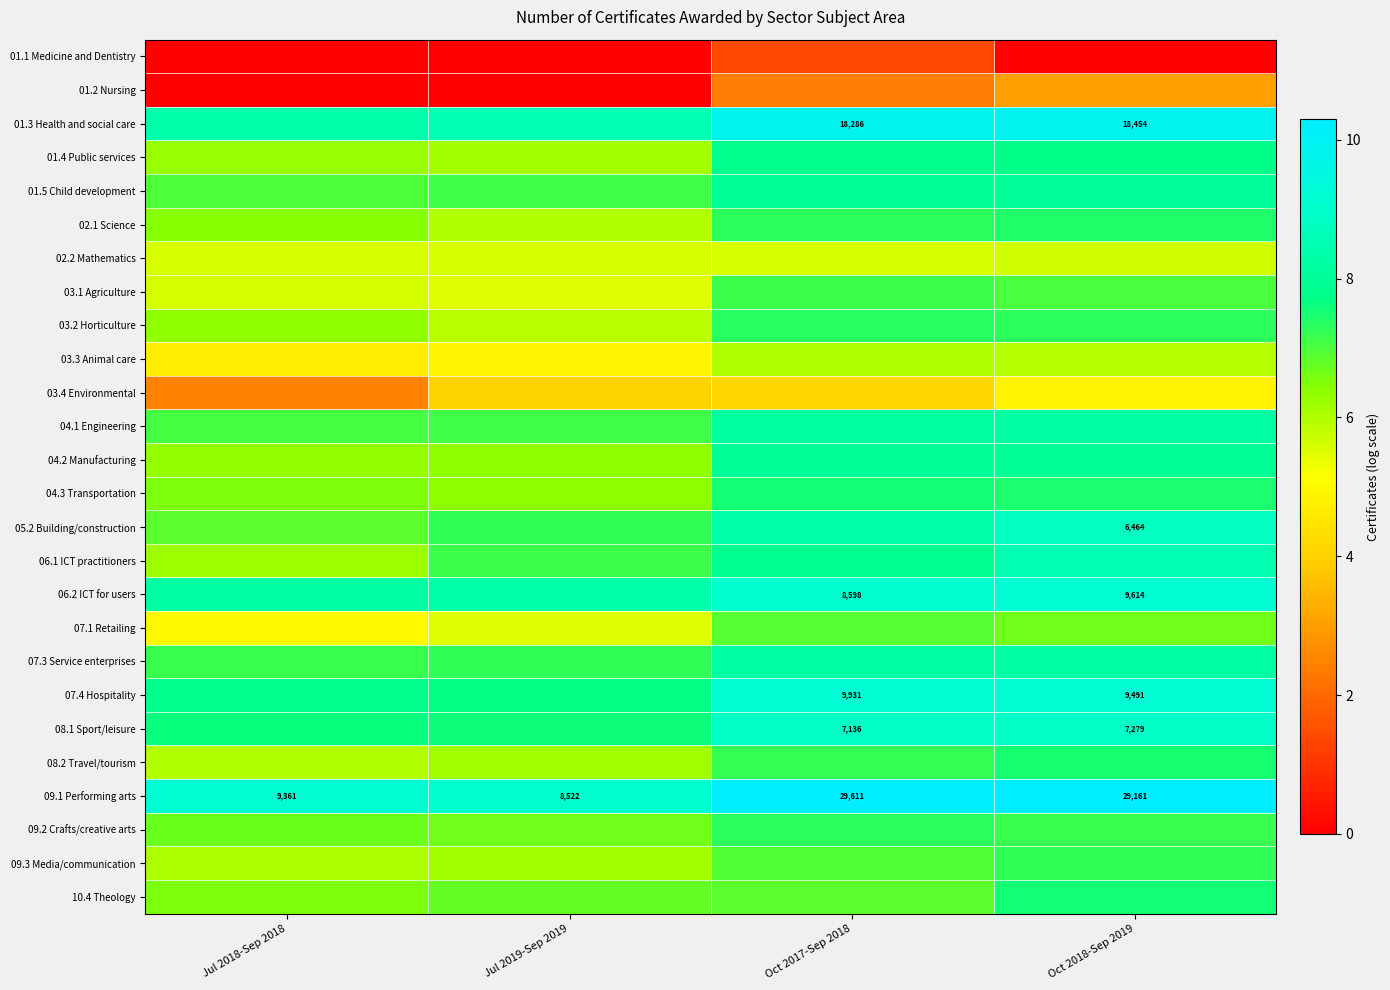

How many data points in 01.3 Health and social care are less than 9?

2